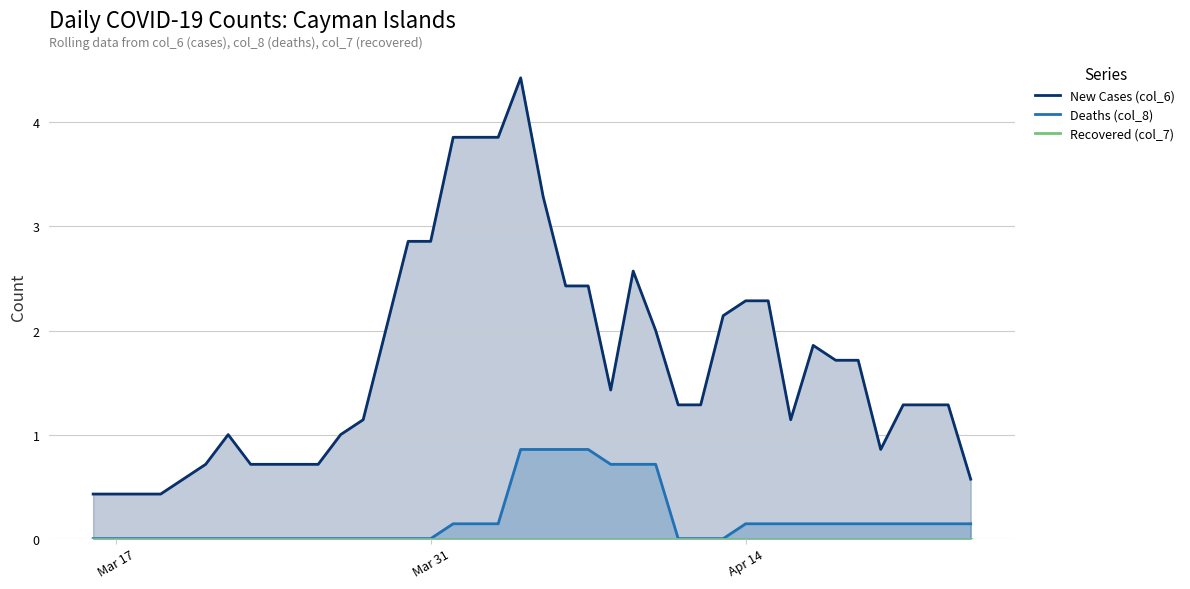

Which series has the largest total across all categories?

New Cases (col_6)